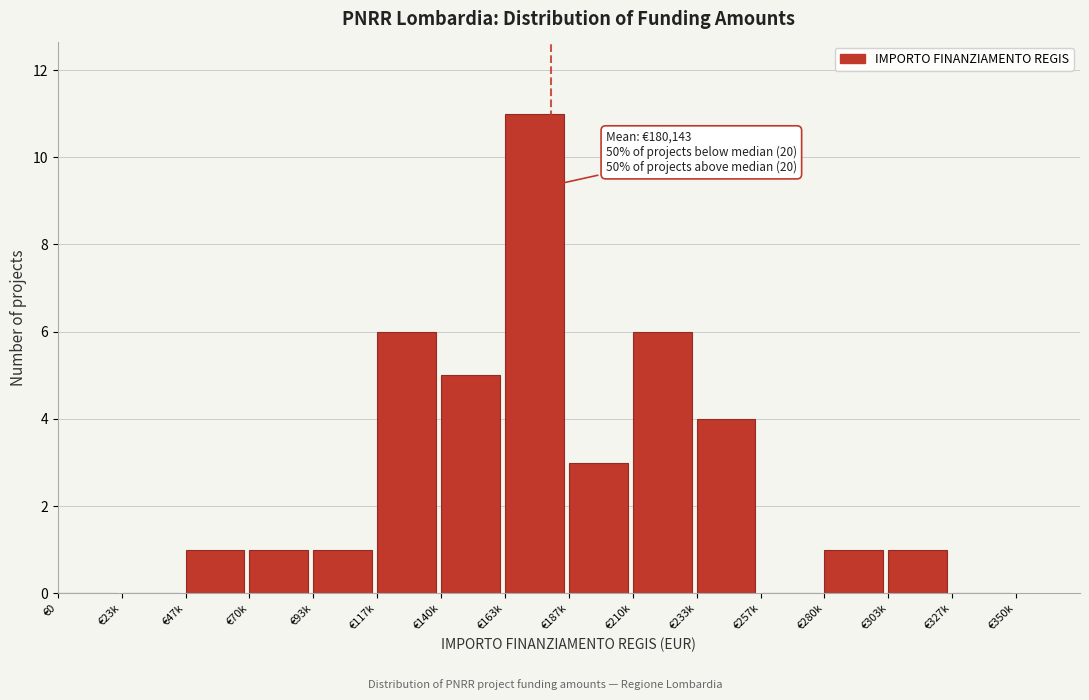

Reading left to right, extract all data points from this chart.

€0=0	€23k=0	€47k=1	€70k=1	€93k=1	€117k=6	€140k=5	€163k=11	€187k=3	€210k=6	€233k=4	€257k=0	€280k=1	€303k=1	€327k=0